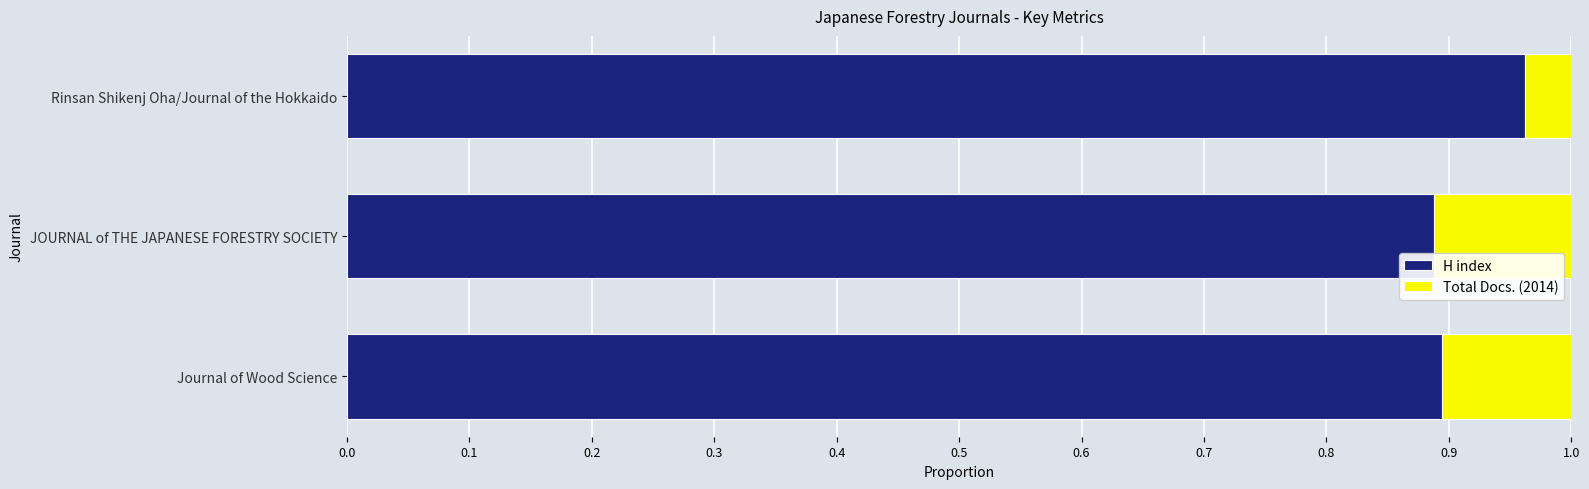

What is the sum of the H index values at Journal of Wood Science and Rinsan Shikenj Oha/Journal of the Hokkaido?

1.9